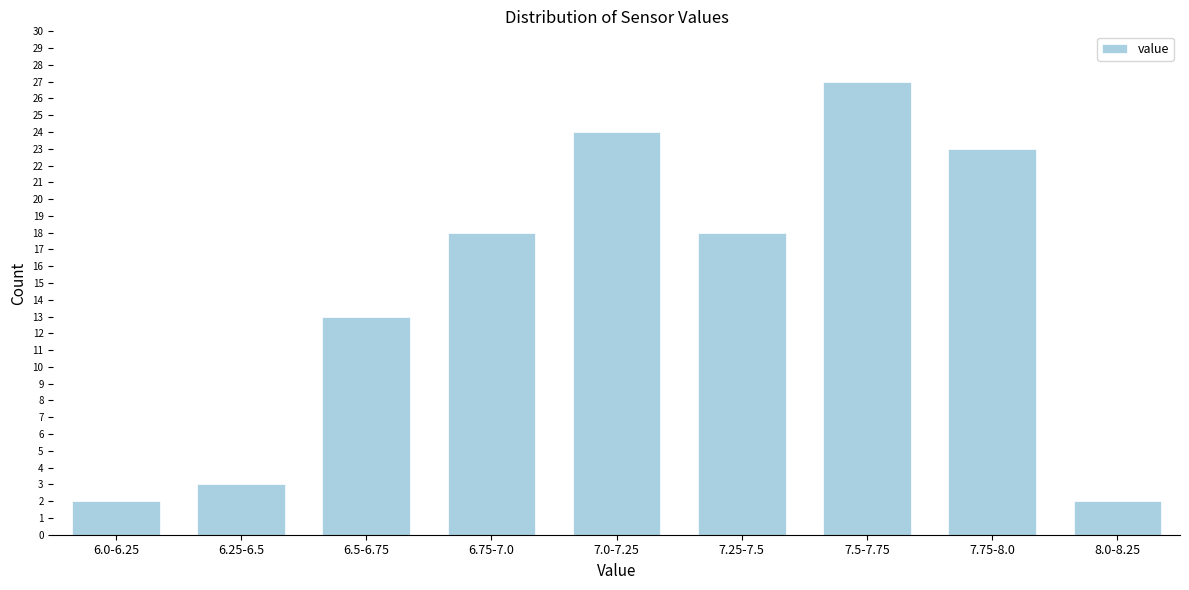

Reading right to left, extract all data points from this chart.

8.0-8.25=2	7.75-8.0=23	7.5-7.75=27	7.25-7.5=18	7.0-7.25=24	6.75-7.0=18	6.5-6.75=13	6.25-6.5=3	6.0-6.25=2